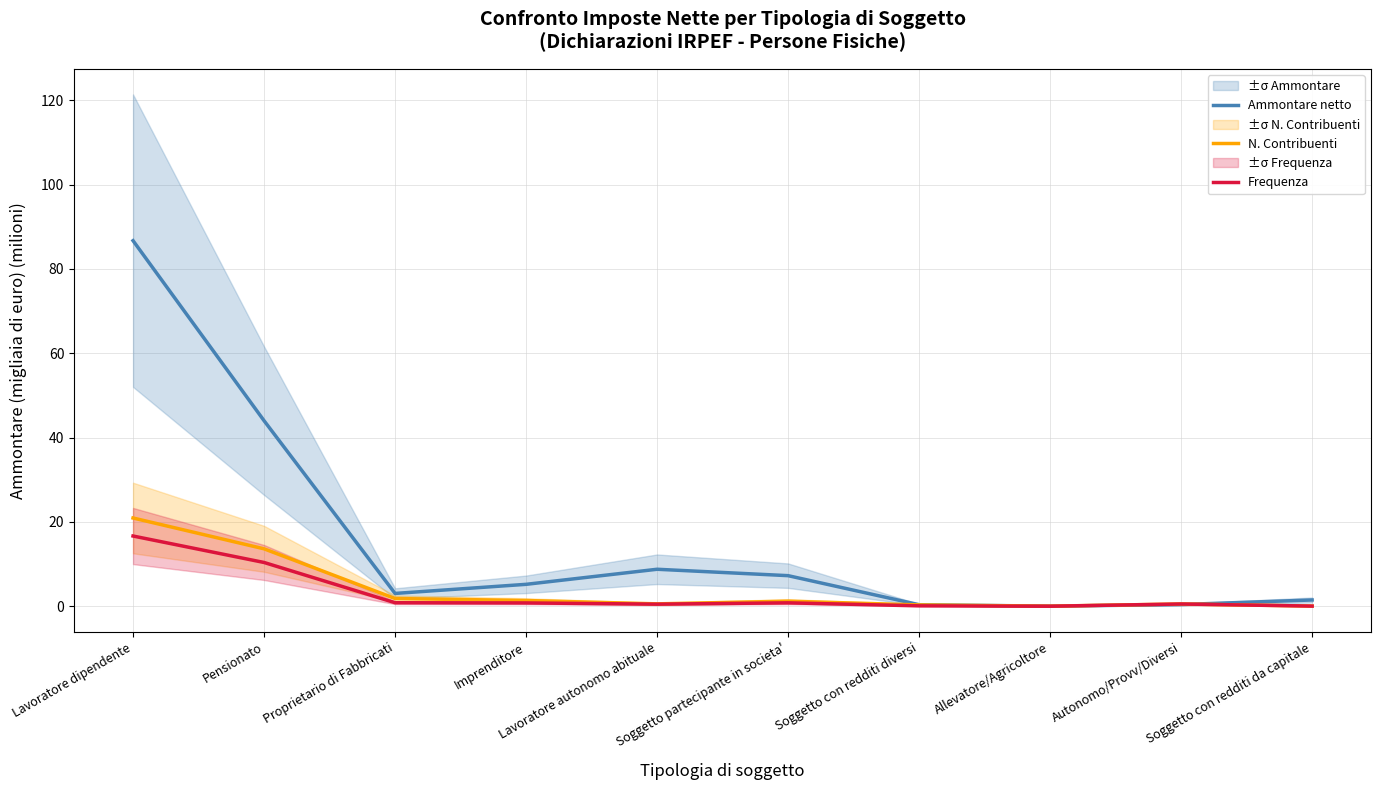

How many lines are shown in the chart?

3